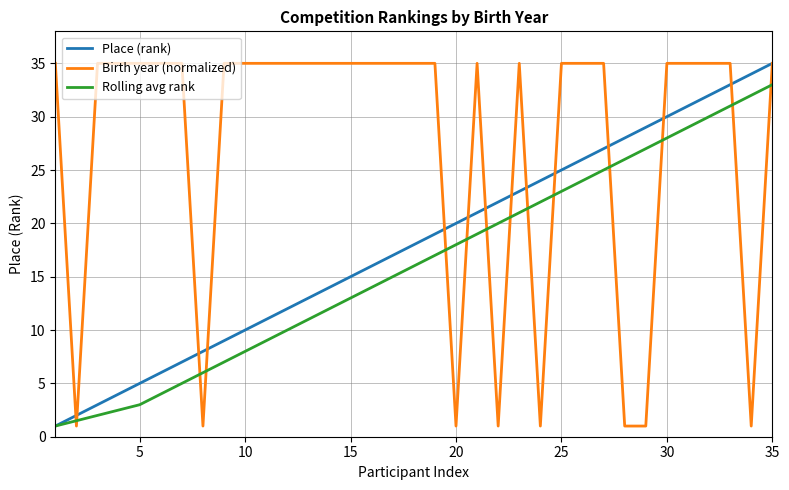

List the series in order of their overall mean, highest first.

Birth year (normalized), Place (rank), Rolling avg rank